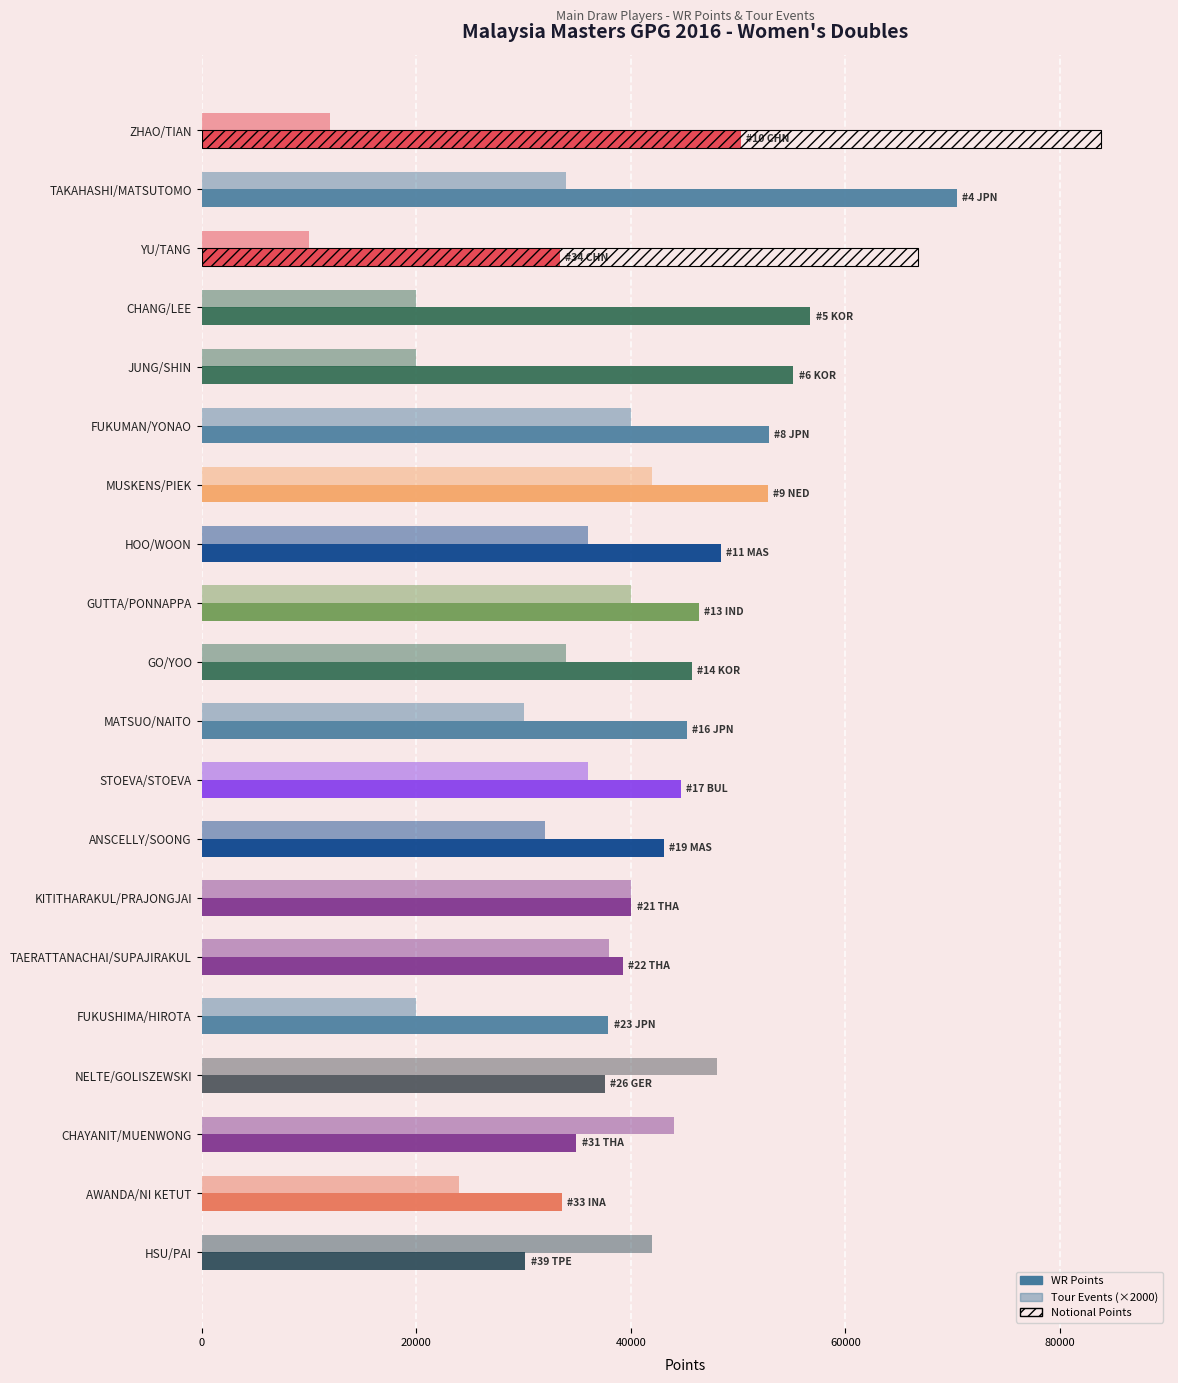

What is the sum of all Tour Events (×2000) values?

642000